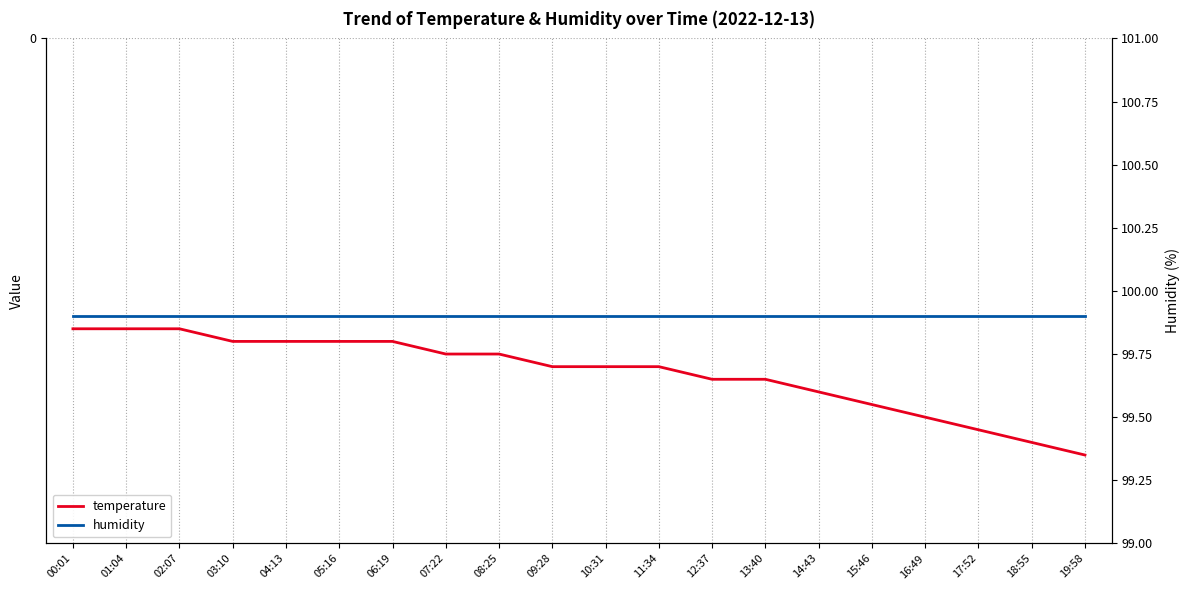

Which label corresponds to the smallest value in the chart?

19:58